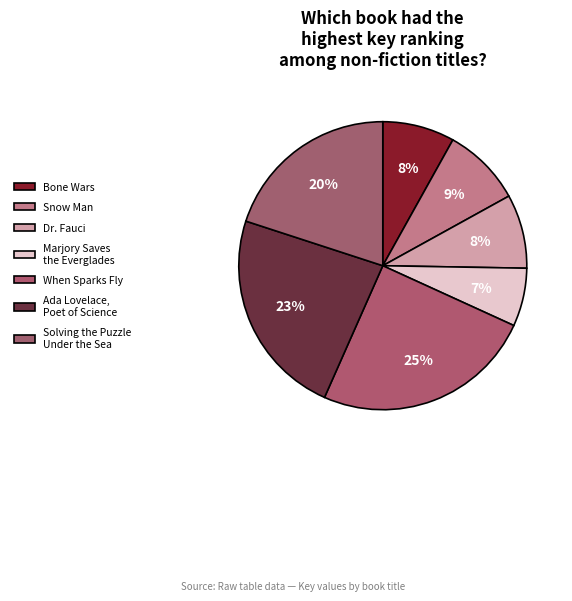

To the nearest percent, what percentage of the pie is Dr. Fauci?

8%